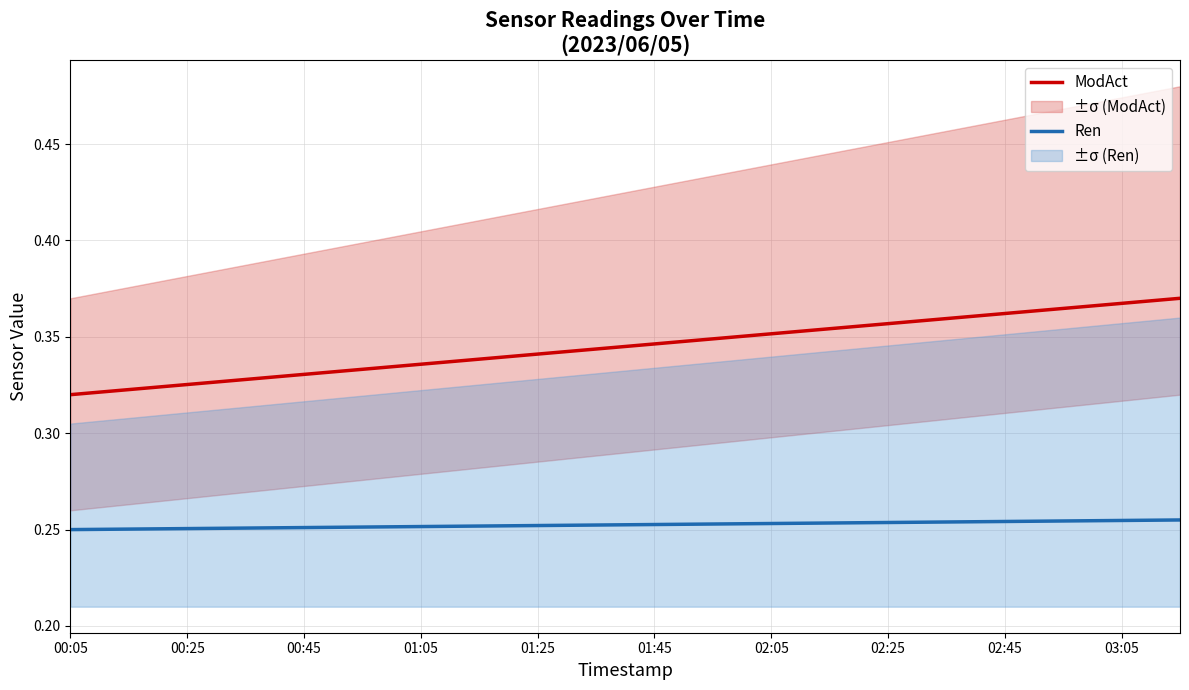

Is this an area chart (filled region under the line)?

No